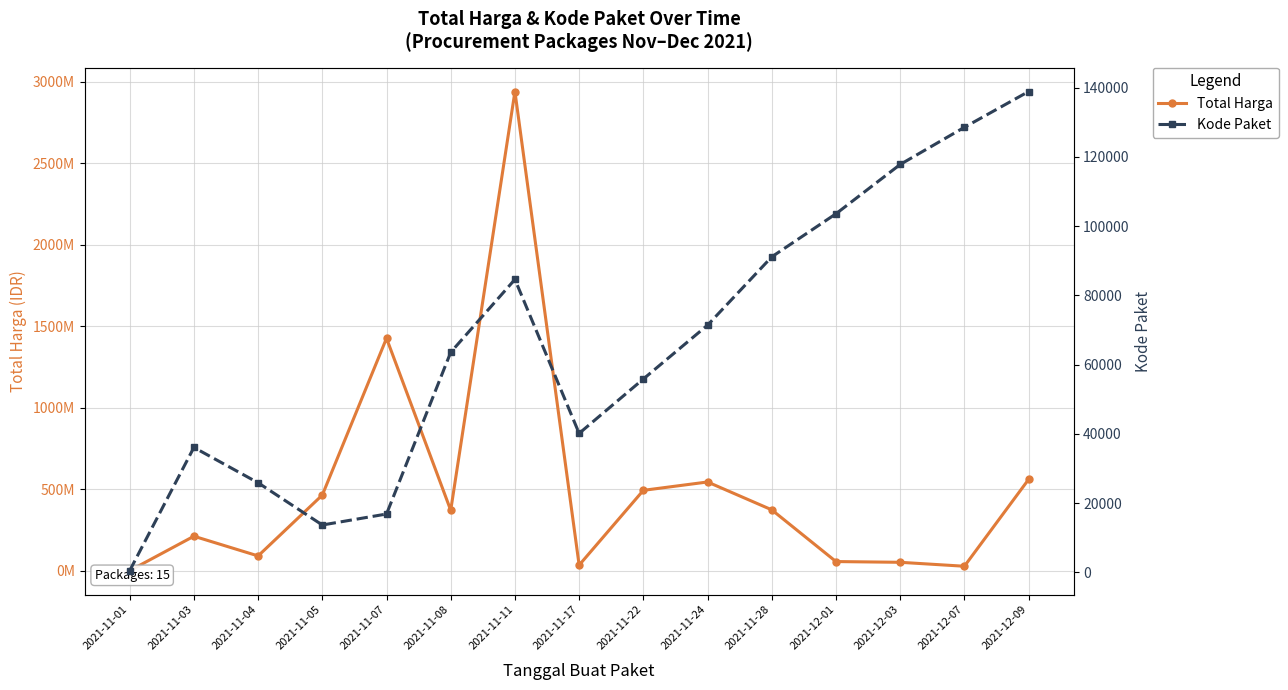

Which category has the lowest value in the Total Harga series?

2021-11-01